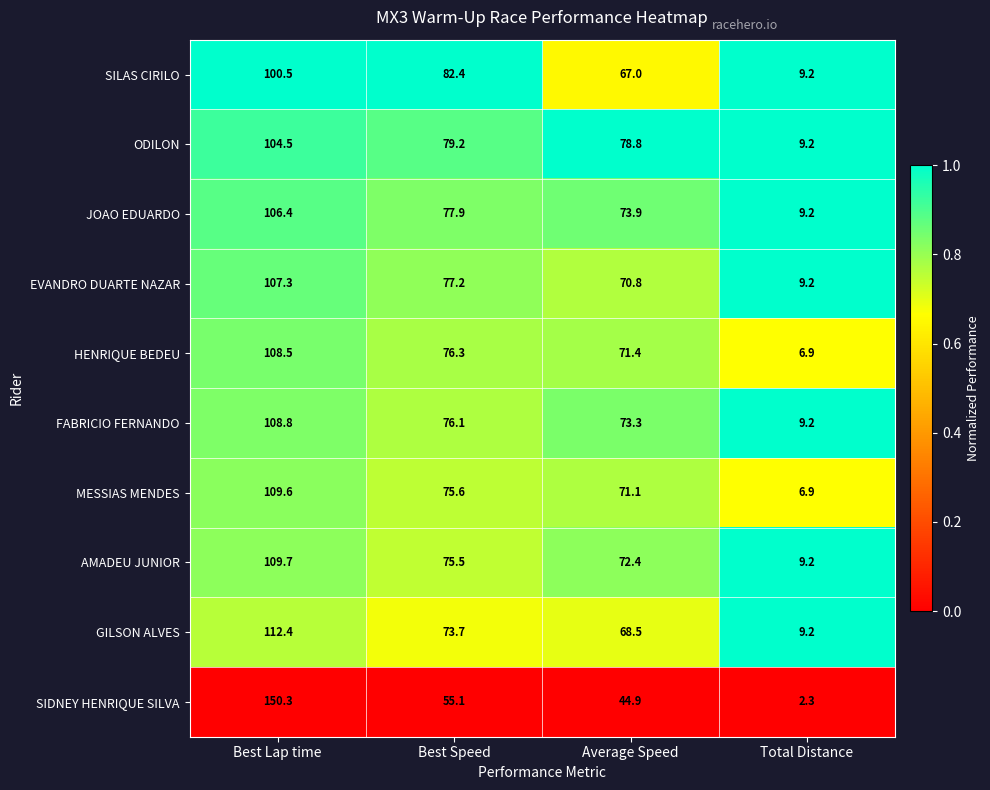

Between Best Lap time and Total Distance, which series saw the biggest shift?

SIDNEY HENRIQUE SILVA